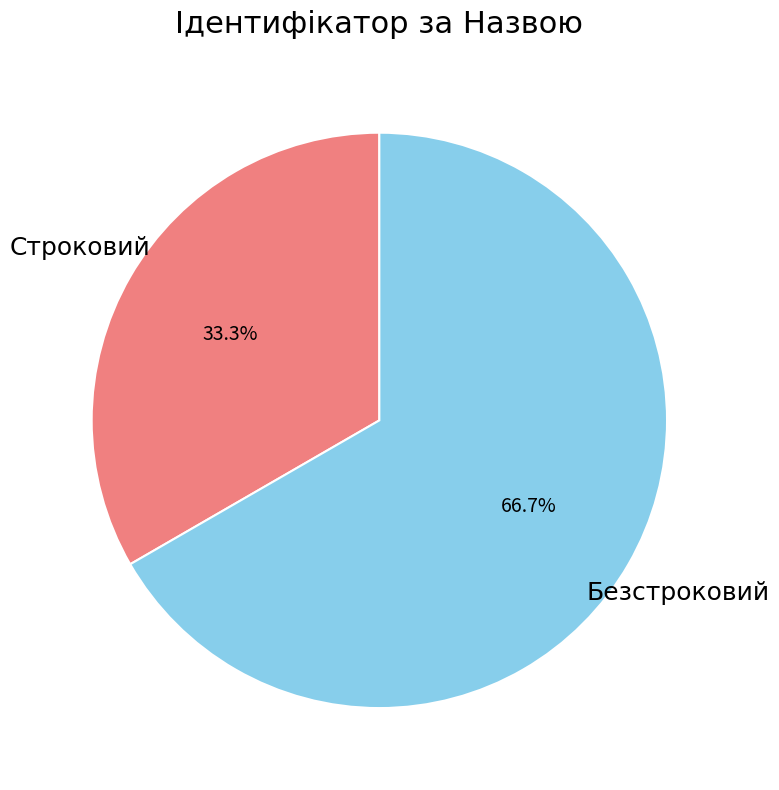

Is it true that Строковий is 24% of the pie?

False